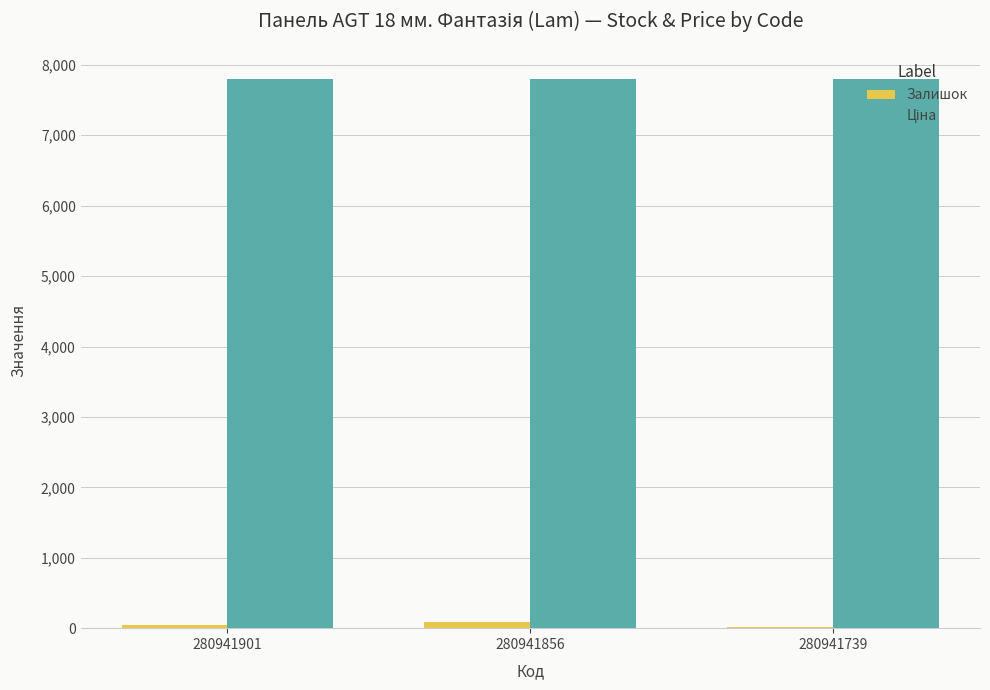

The Залишок series shows 88.0 at 280941856. True or false?

True